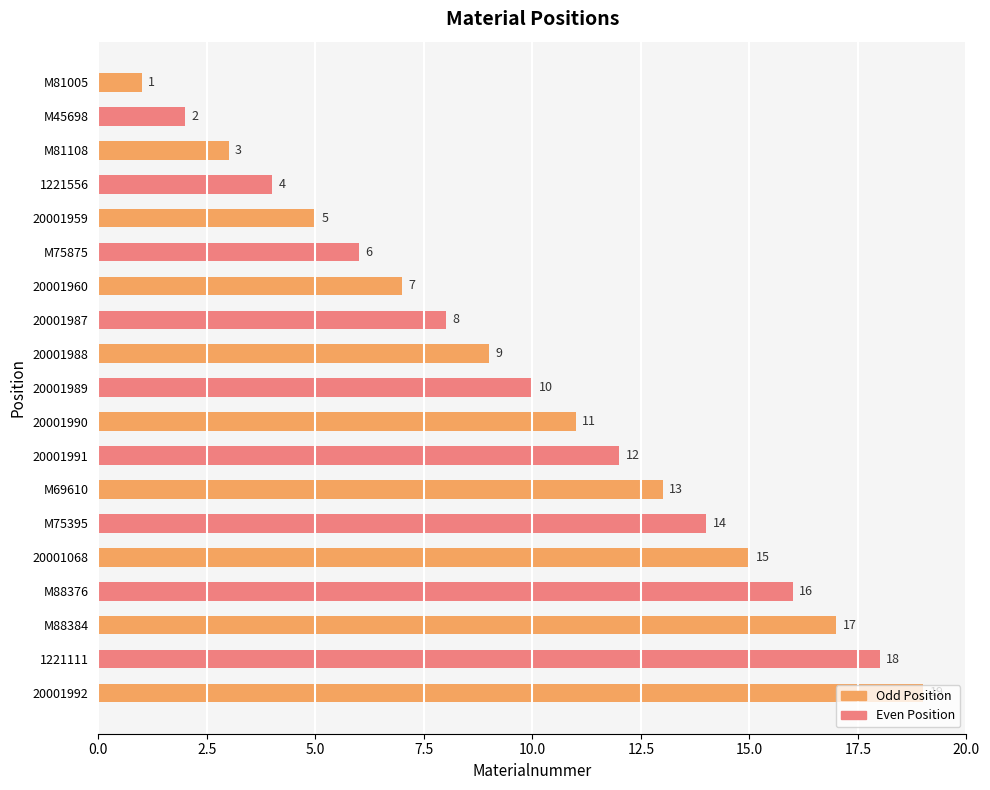

Rank the categories by value from lowest to highest.

M81005, M45698, M81108, 1221556, 20001959, M75875, 20001960, 20001987, 20001988, 20001989, 20001990, 20001991, M69610, M75395, 20001068, M88376, M88384, 1221111, 20001992